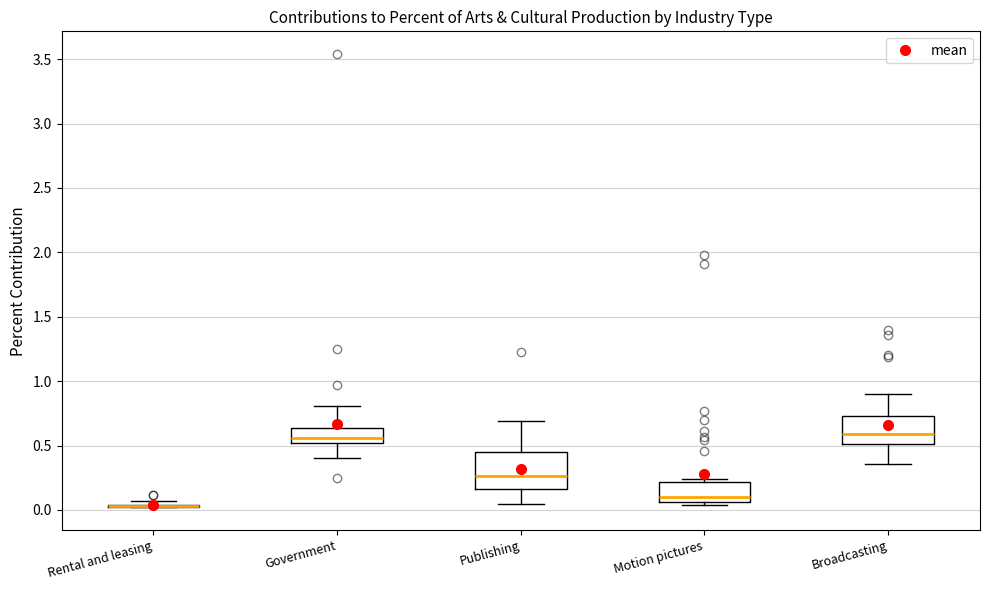

Where does the lower whisker of the box for Government end on the y-axis? The values are not printed on the chart, so give them approximately, as read against the axis.

0.40